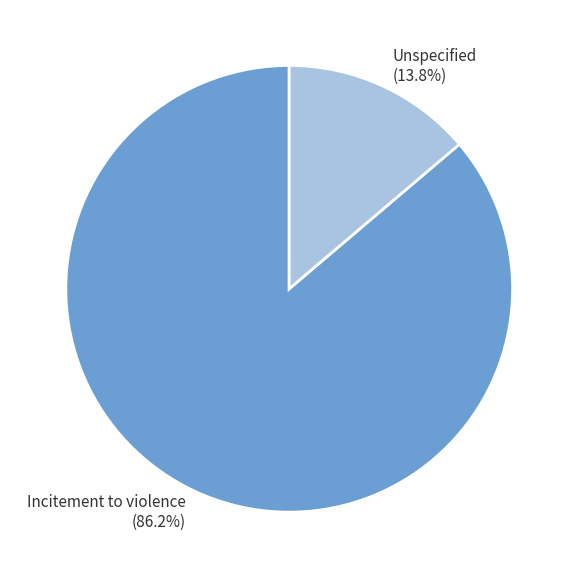

Which category has the biggest portion of the pie?

Incitement to violence